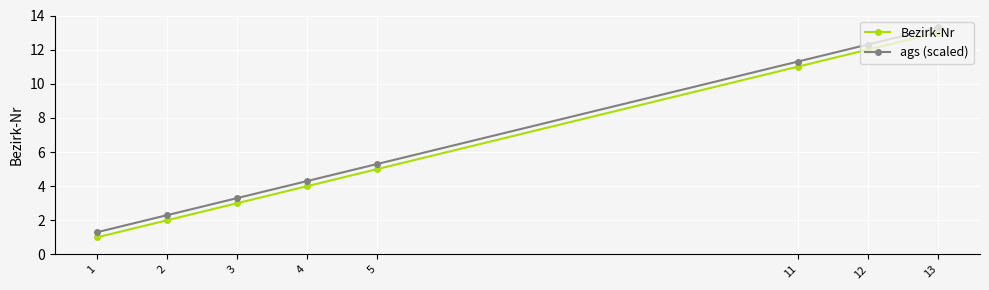

Between 2 and 3, which is larger?

3